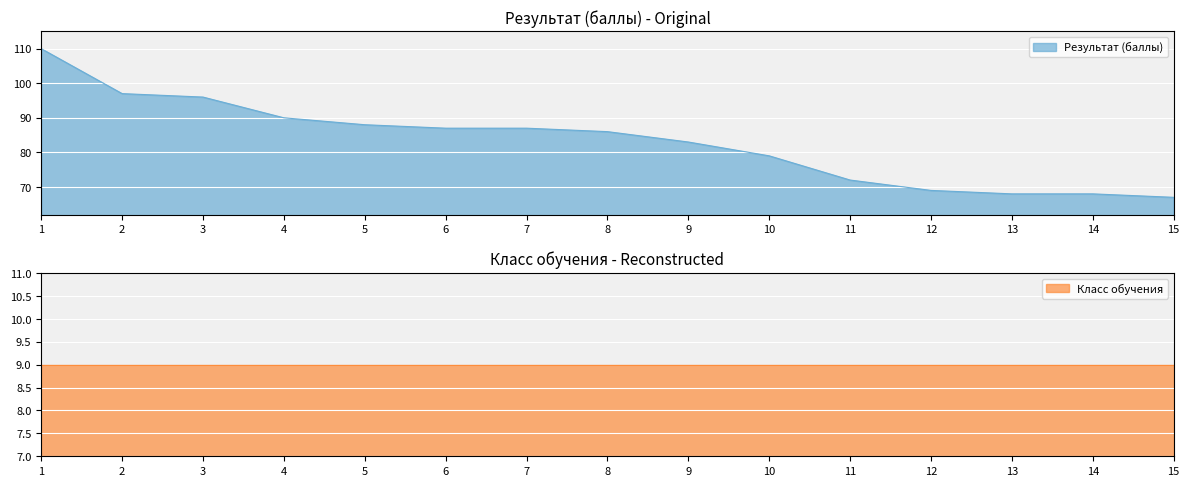

Rank the categories by value from lowest to highest.

15, 13, 14, 12, 11, 10, 9, 8, 6, 7, 5, 4, 3, 2, 1